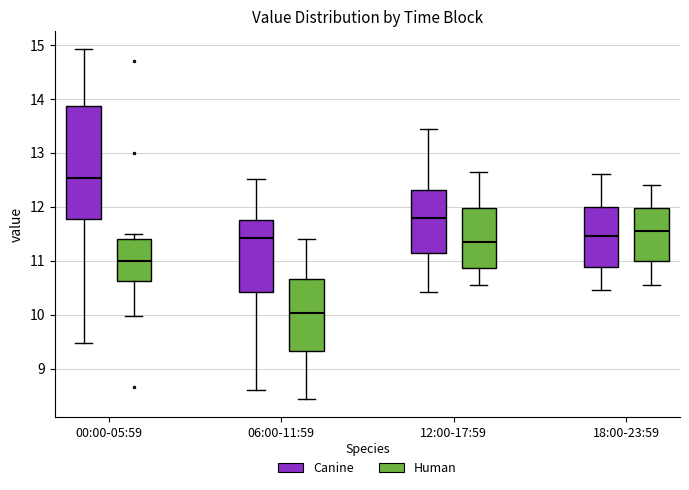

Which box is the tallest, from its lower edge to its upper edge?

00:00-05:59 (Canine)